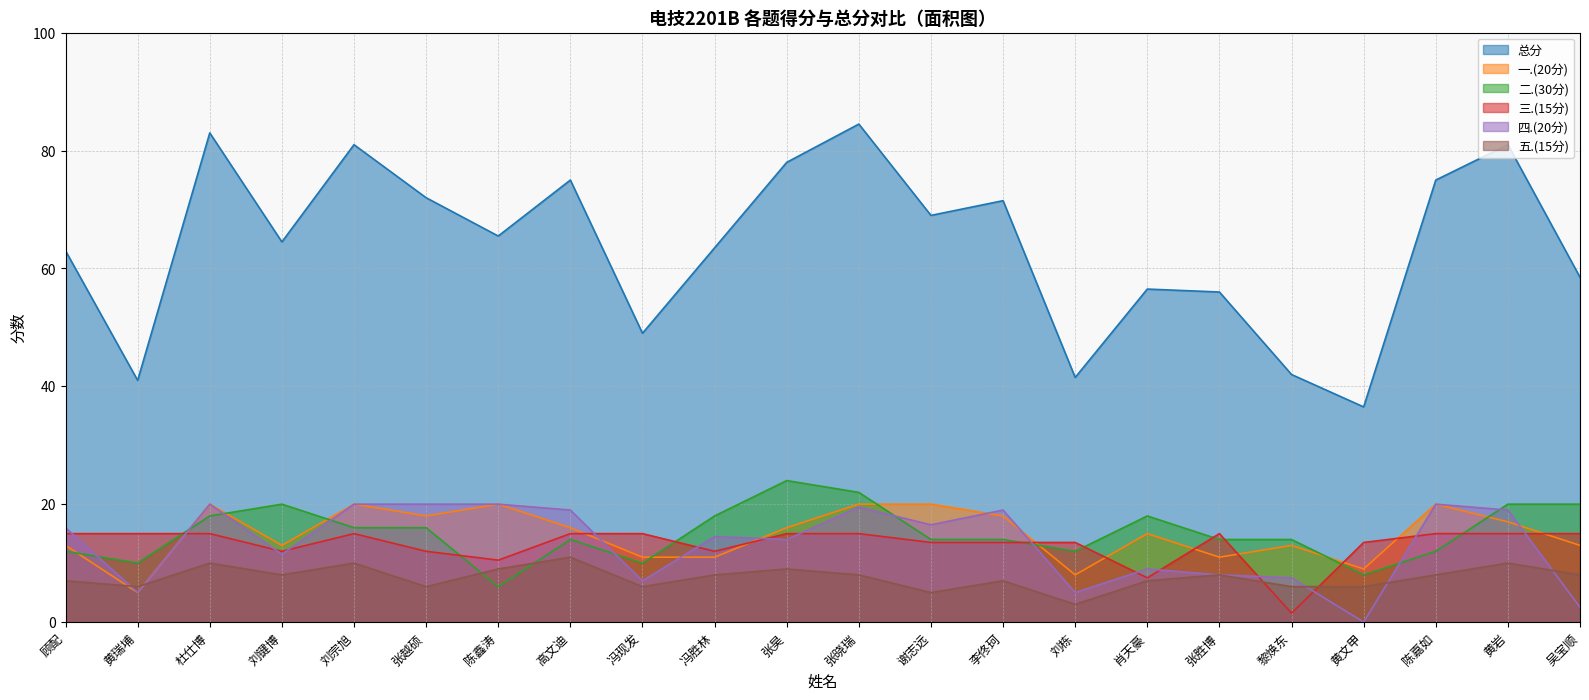

Which label corresponds to the smallest value in the chart?

黄文甲